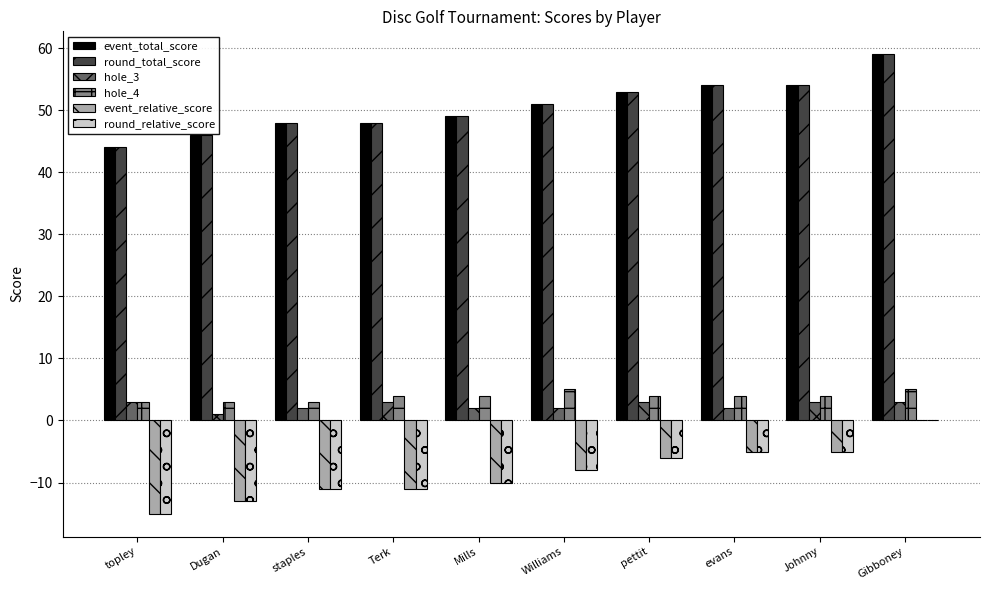

Is the value of round_total_score at Johnny greater than the value of round_relative_score at Dugan?

Yes